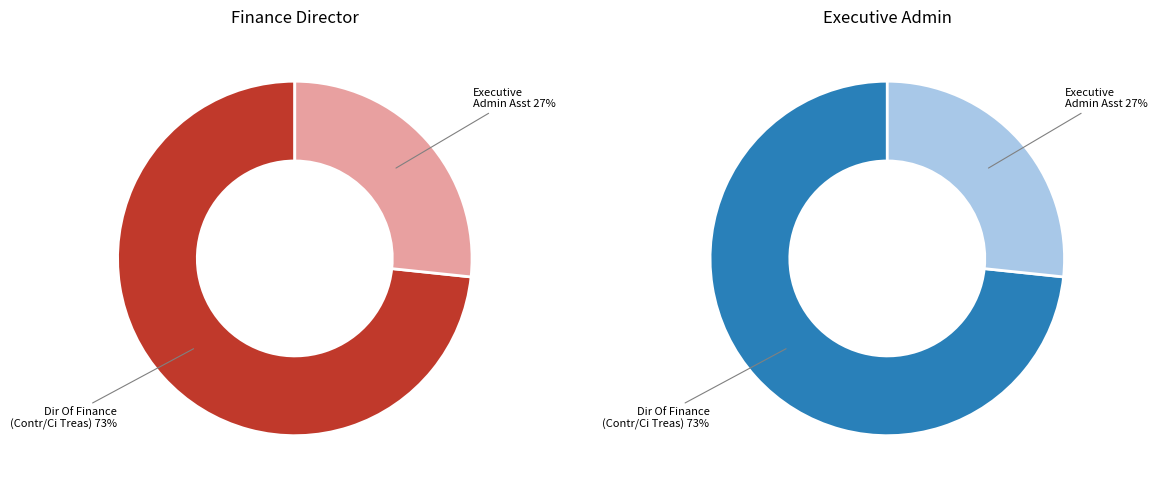

Is 4052 Executive Admin Asst the majority of the pie?

No